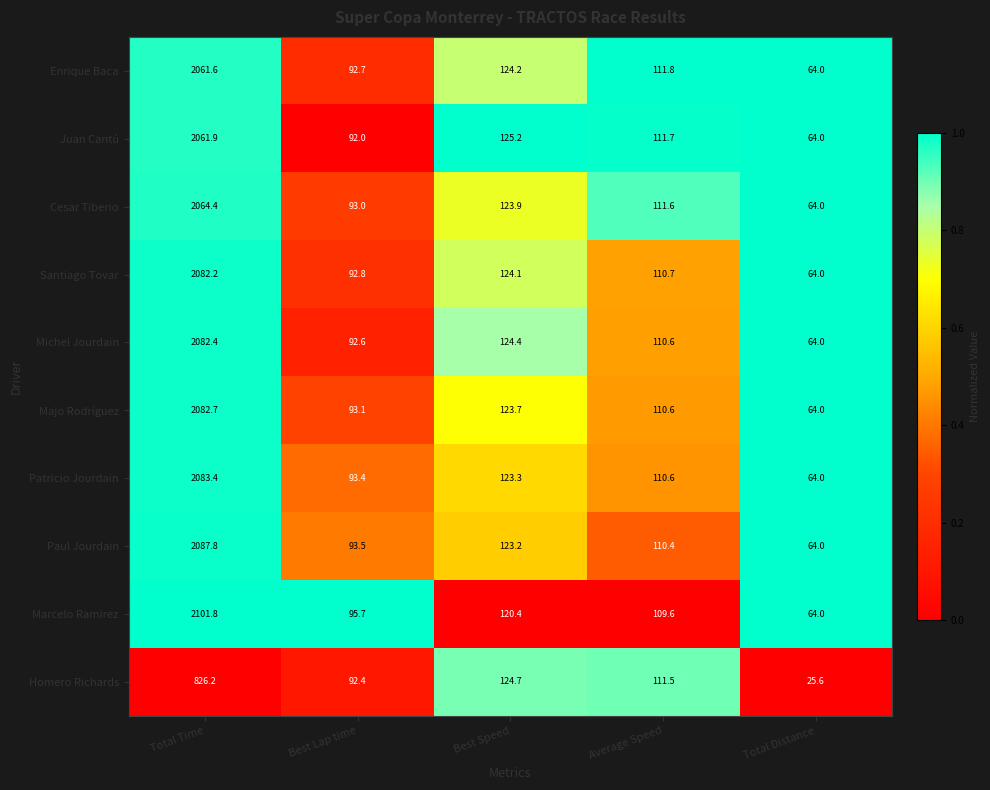

Is the value of Patricio Jourdain at Average Speed greater than the value of Majo Rodríguez at Best Lap time?

Yes